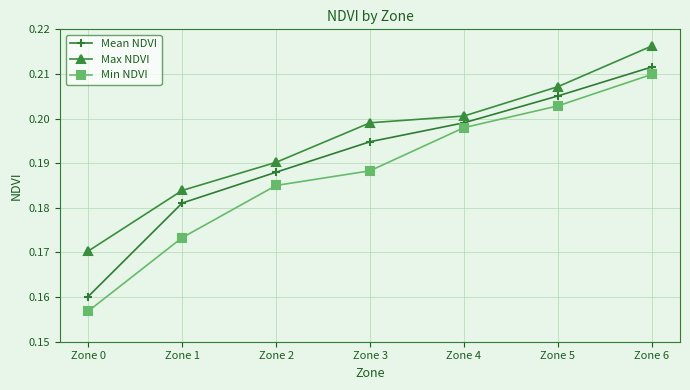

True or false: Max NDVI and Mean NDVI intersect in this chart.

False